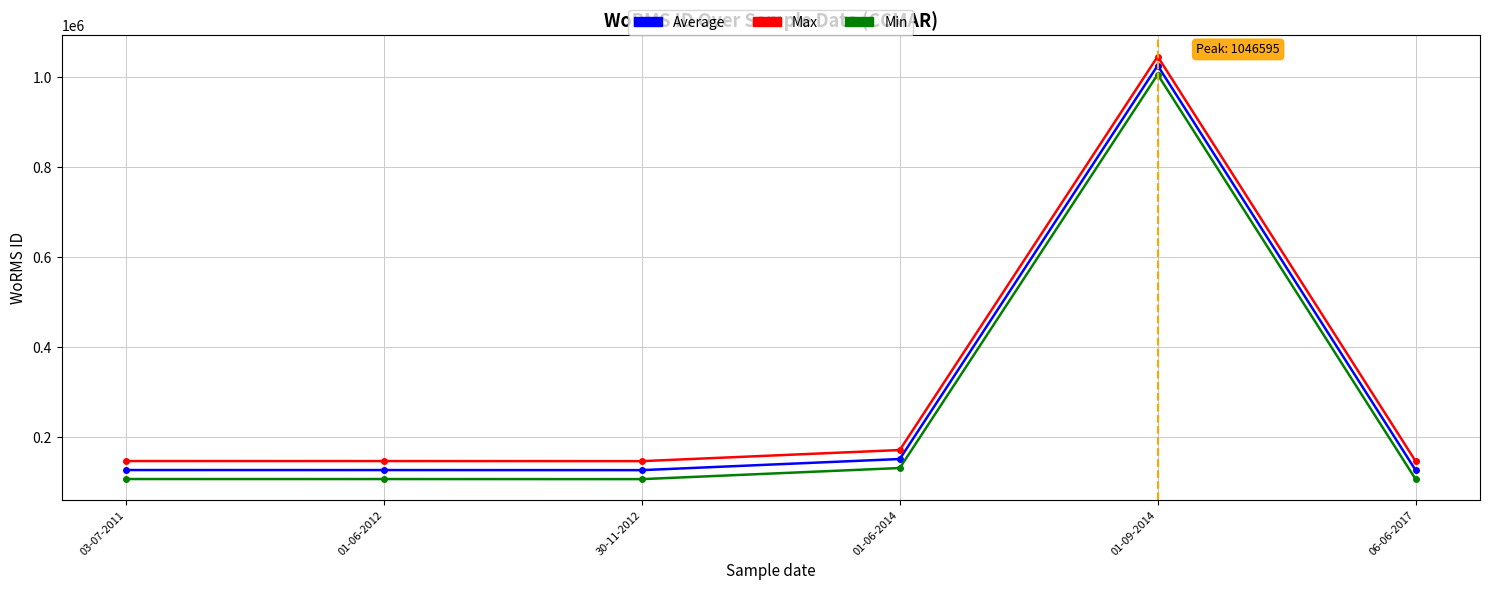

At which category does the chart reach its peak across all series?

01-09-2014